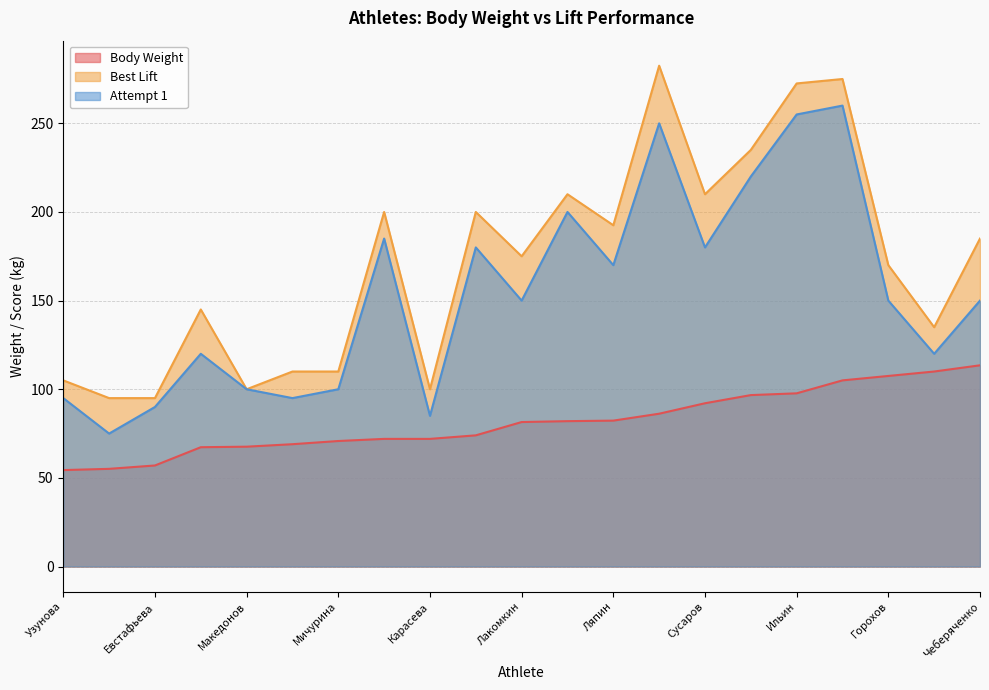

List the series in order of their peak value, lowest first.

Body Weight, Attempt 1, Best Lift